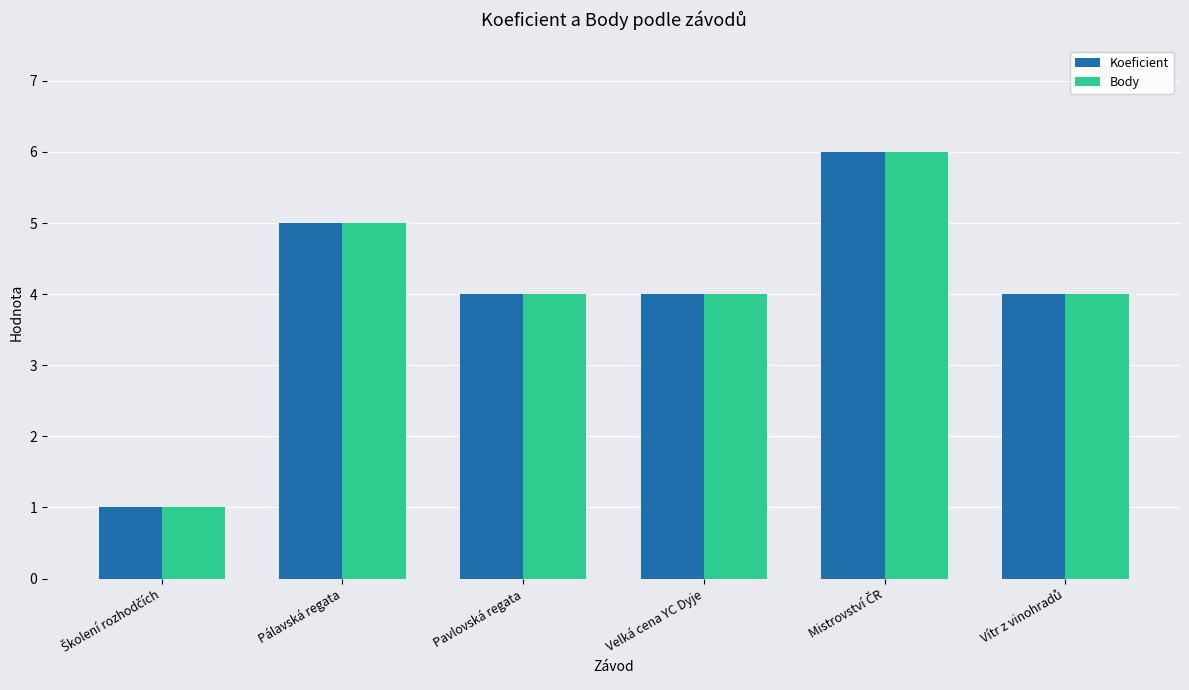

What is the approximate value of Body at Velká cena YC Dyje?

4